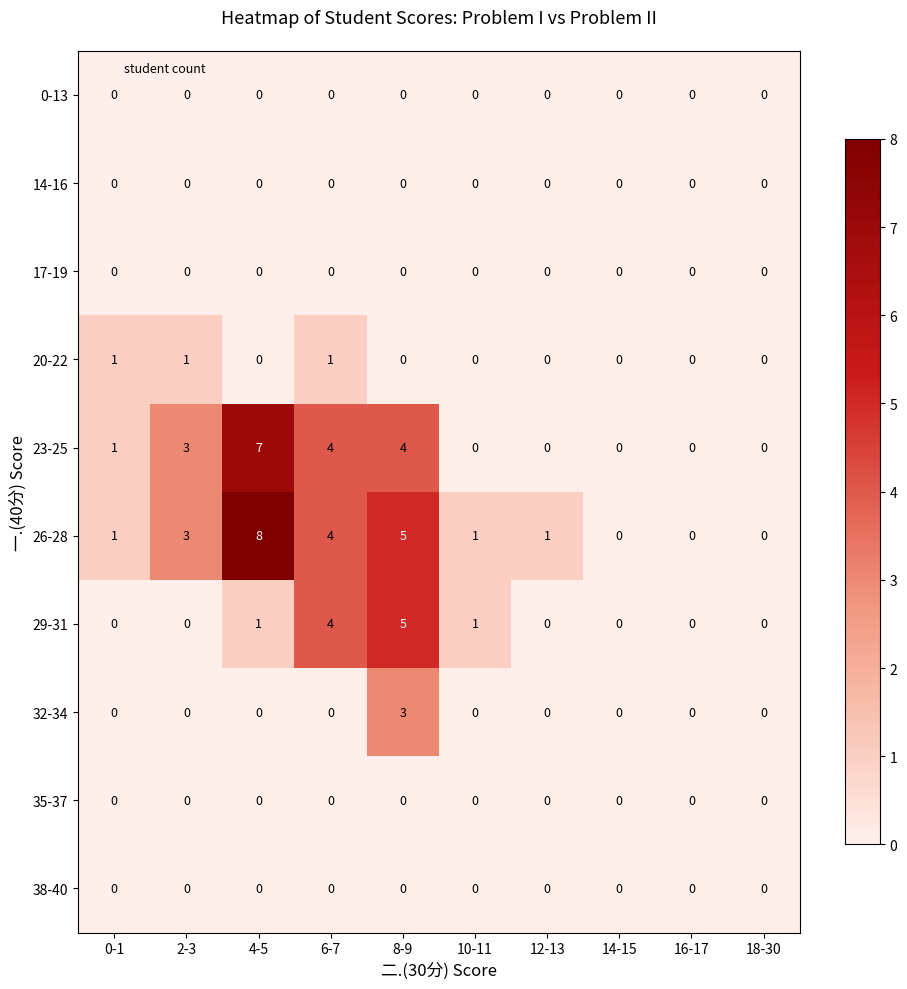

What is the sum of all 26-28 values?

23